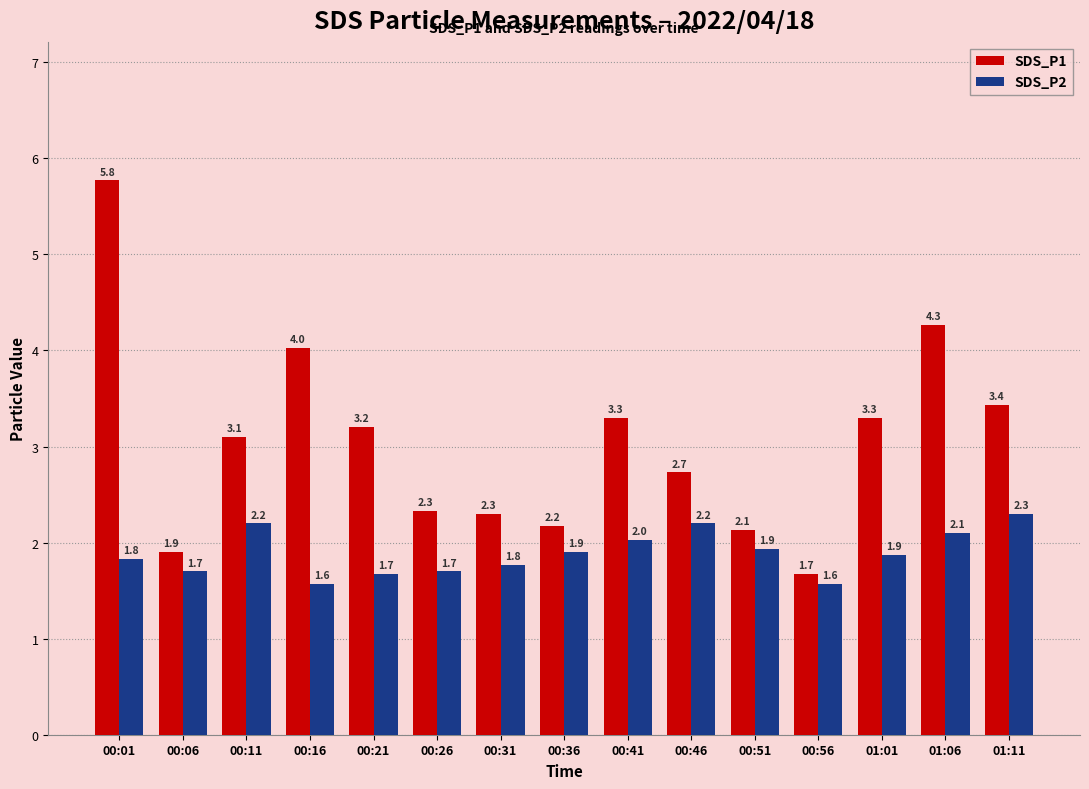

What is the difference between the SDS_P2 values at 01:01 and 00:06?

0.2